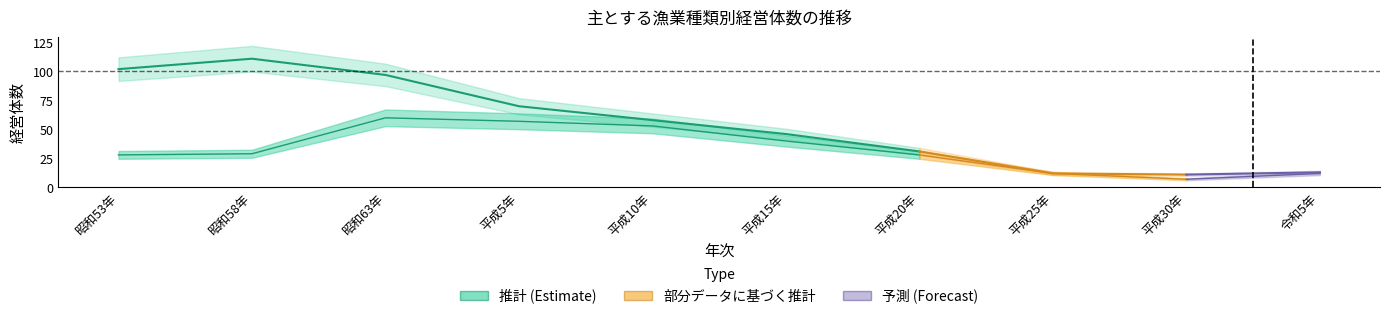

What is the label of the 2nd point from the left?

昭和58年